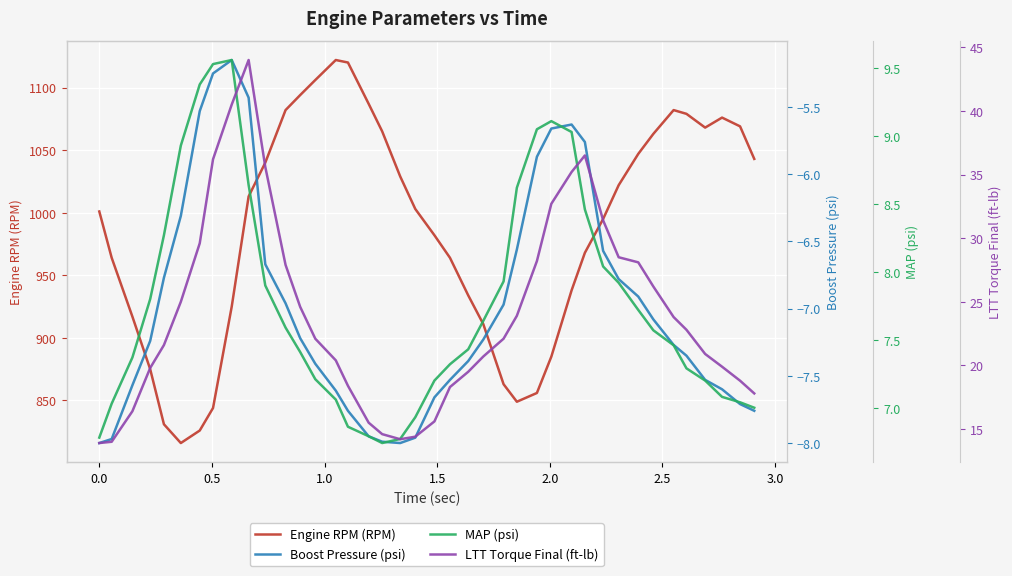

True or false: LTT Torque Final (ft-lb) has more than 1 interior local peaks.

True